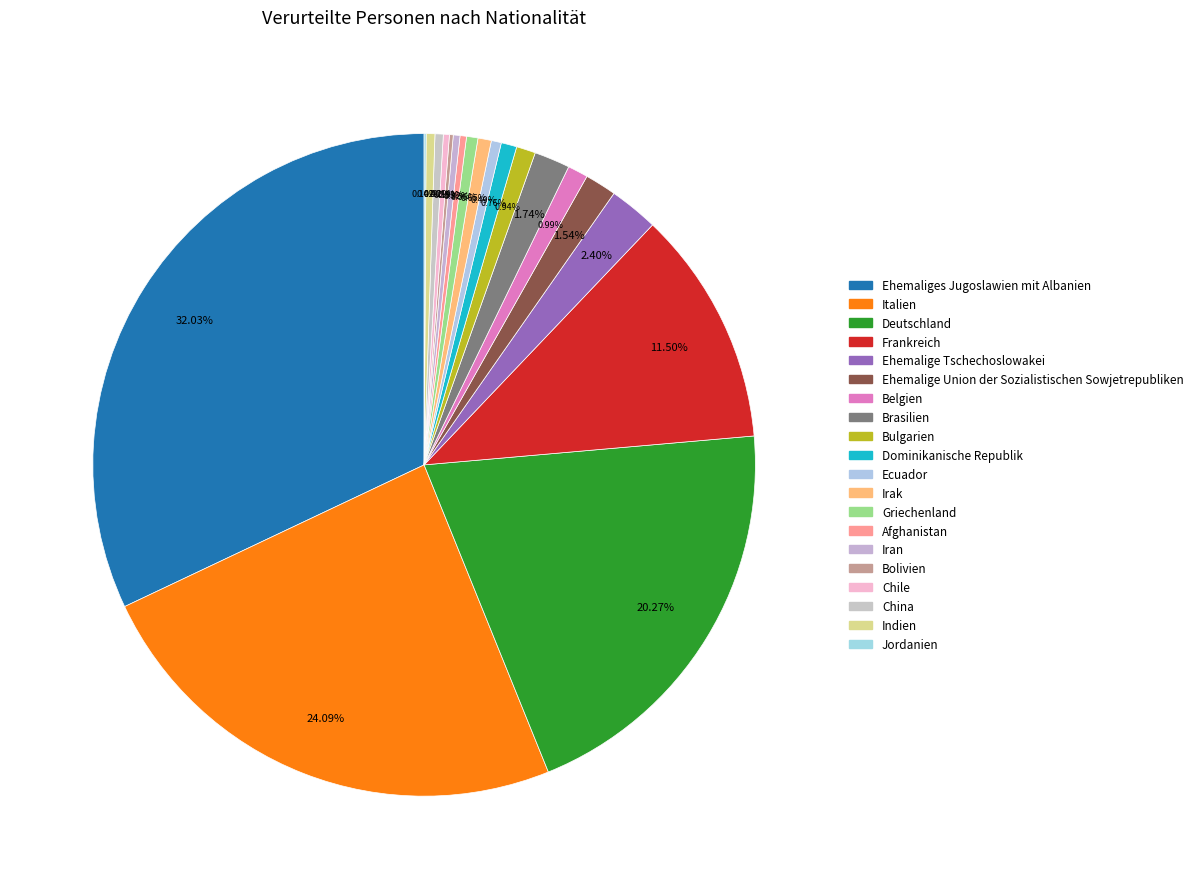

Which slice is the largest?

Ehemaliges Jugoslawien mit Albanien